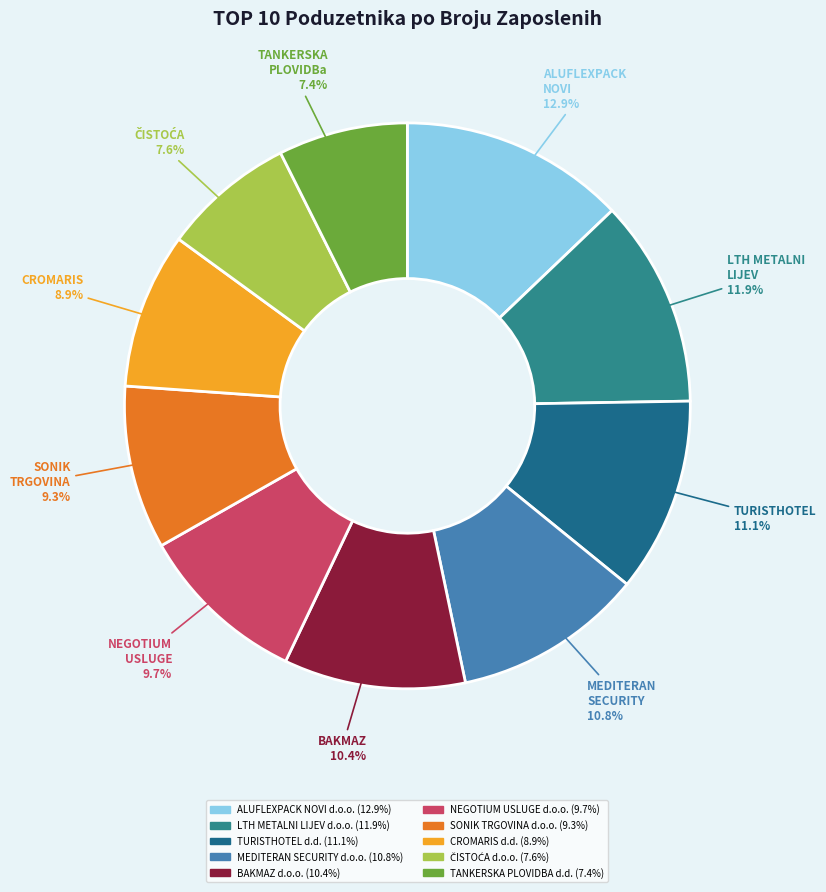

What percentage is the CROMARIS d.d. slice, to the nearest percent?

9%